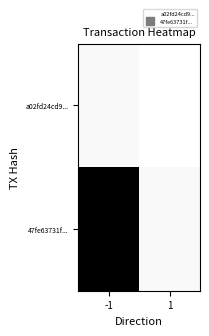

Which label corresponds to the largest value in the chart?

-1